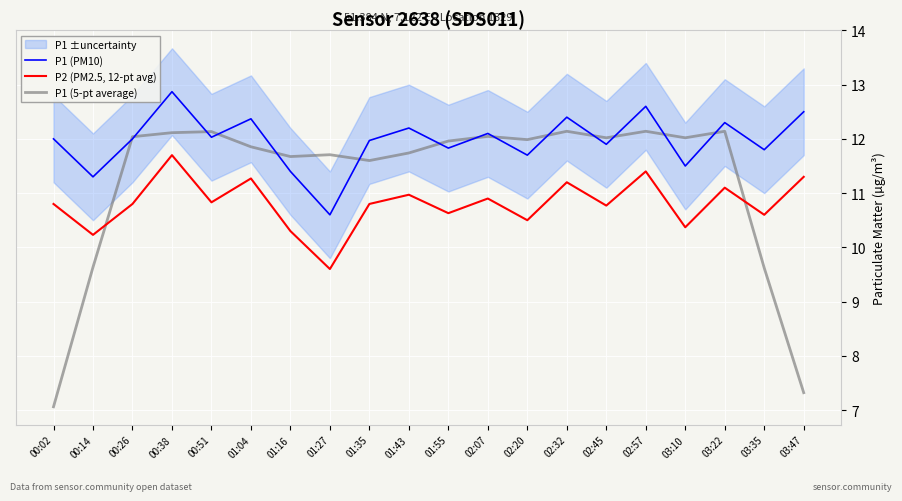

What is the average value of the P1 (PM10) series?

12.0